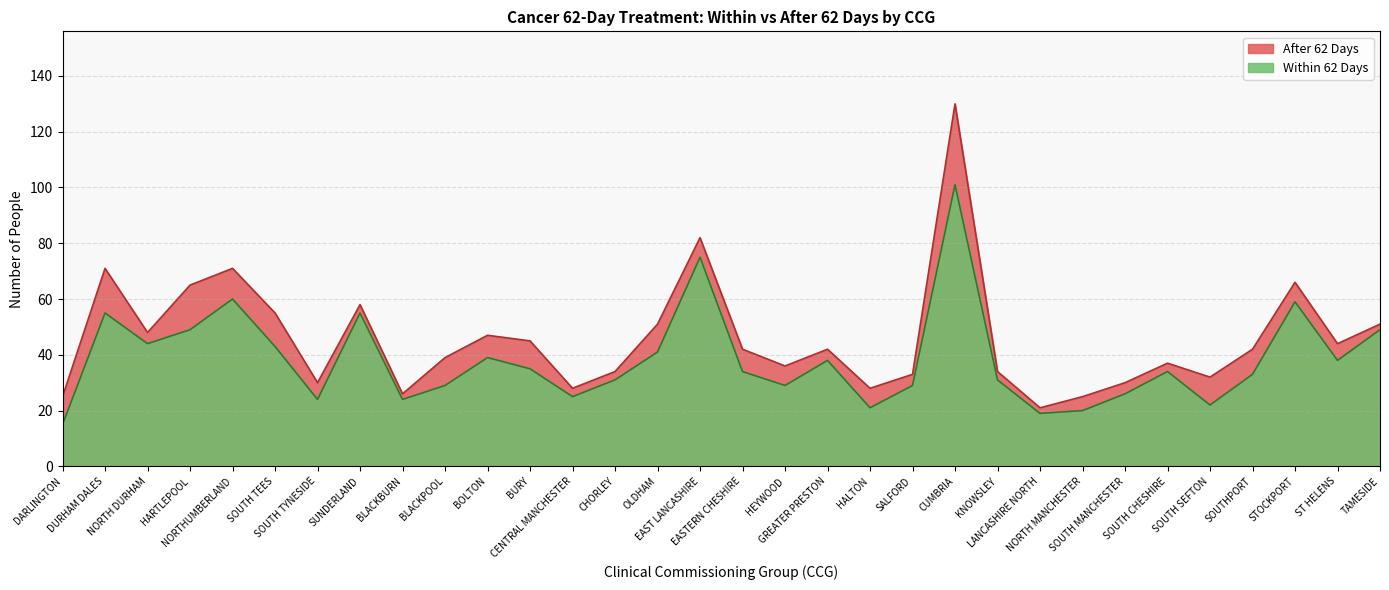

What is the maximum value shown in the chart?

130